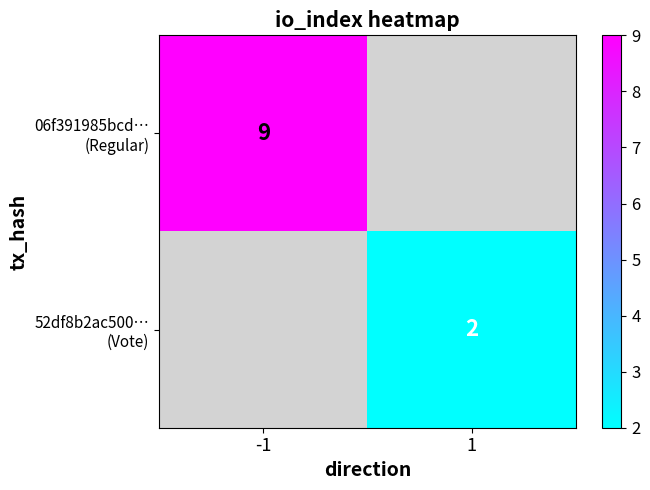

How many series are shown in this chart?

2